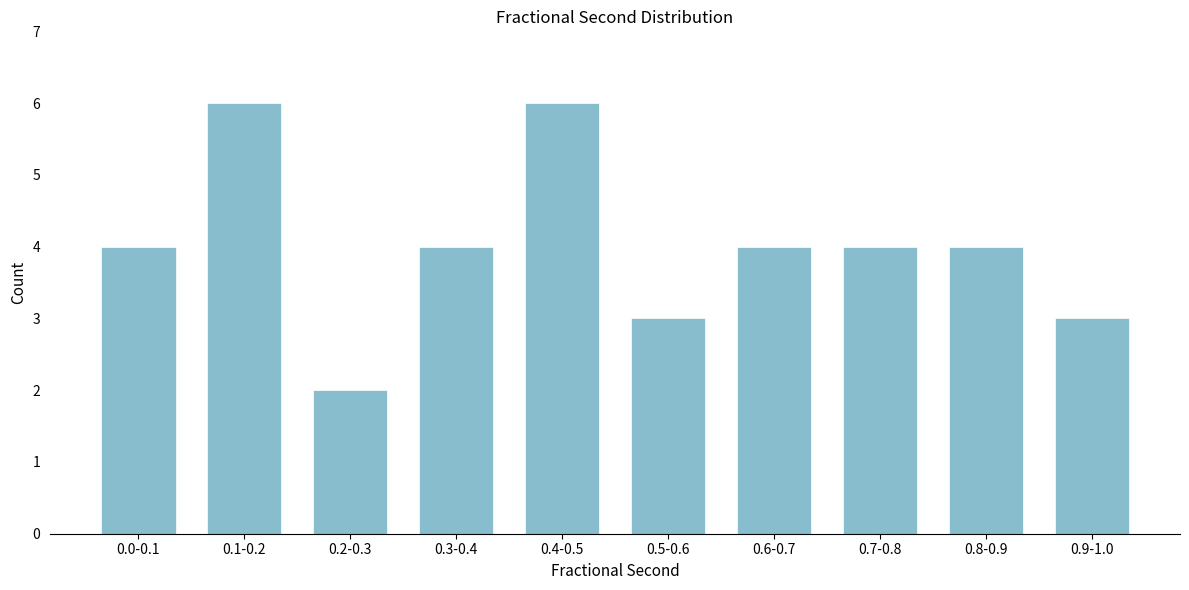

Reading right to left, extract all data points from this chart.

3	4	4	4	3	6	4	2	6	4